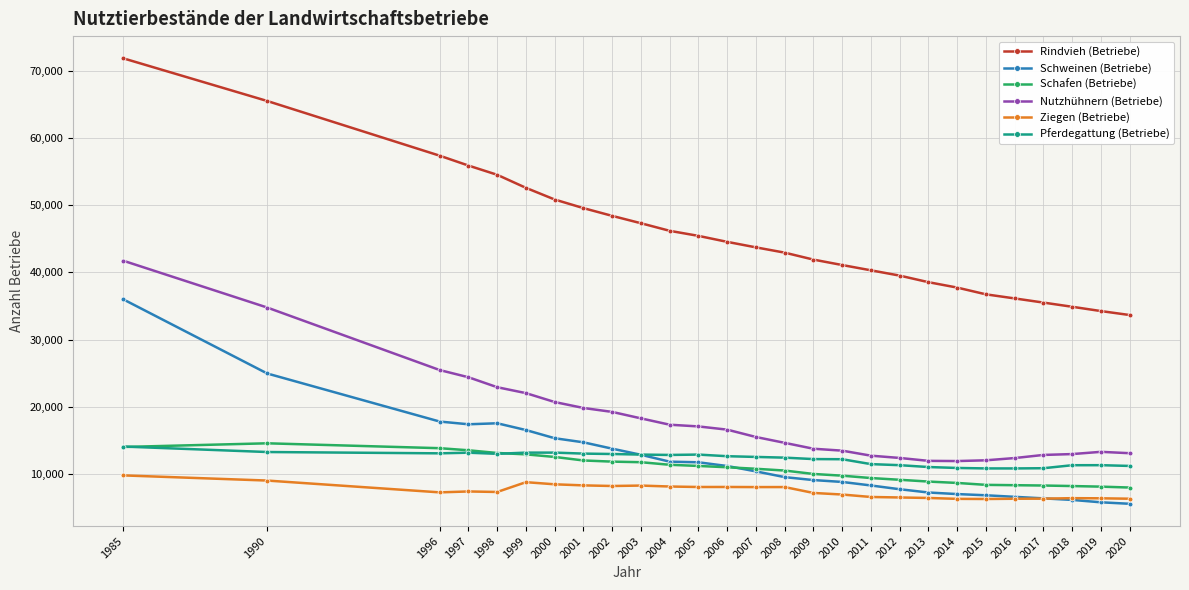

Which series has the largest range (max minus min)?

Rindvieh (Betriebe)